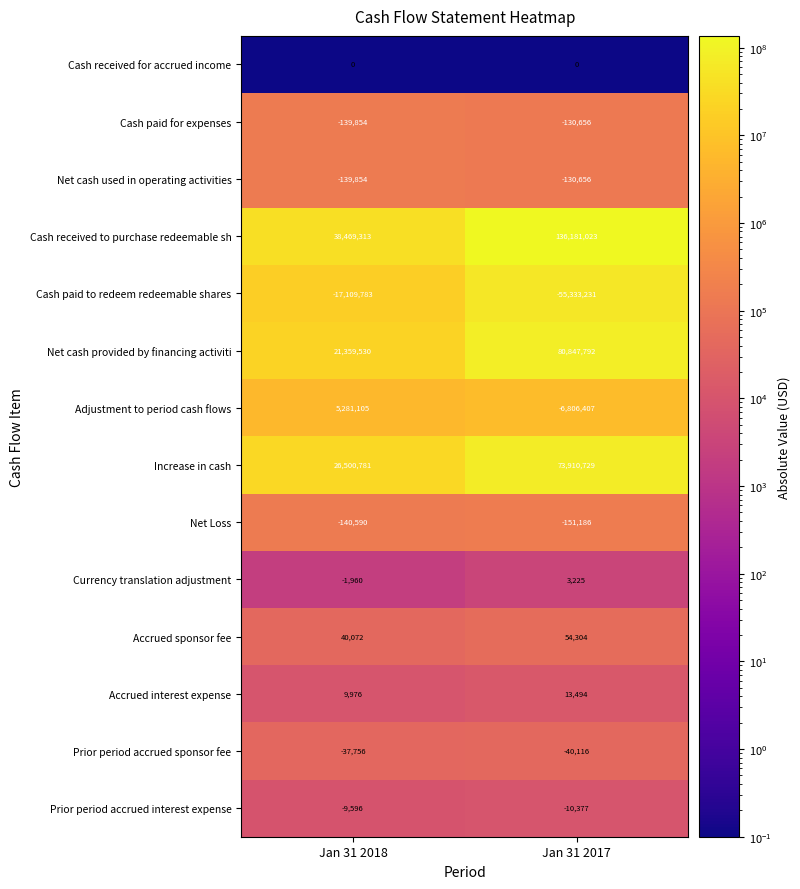

What is the difference between the highest and lowest values at Jan 31 2018?

38469312.9